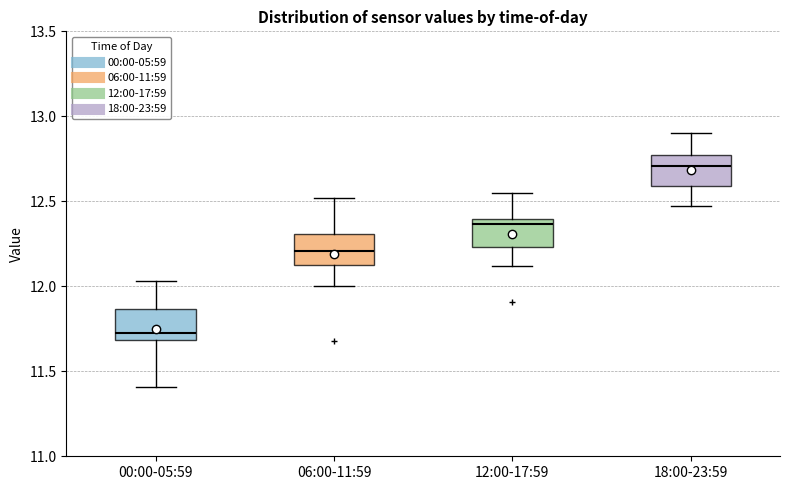

Which box has the highest median line?

18:00-23:59